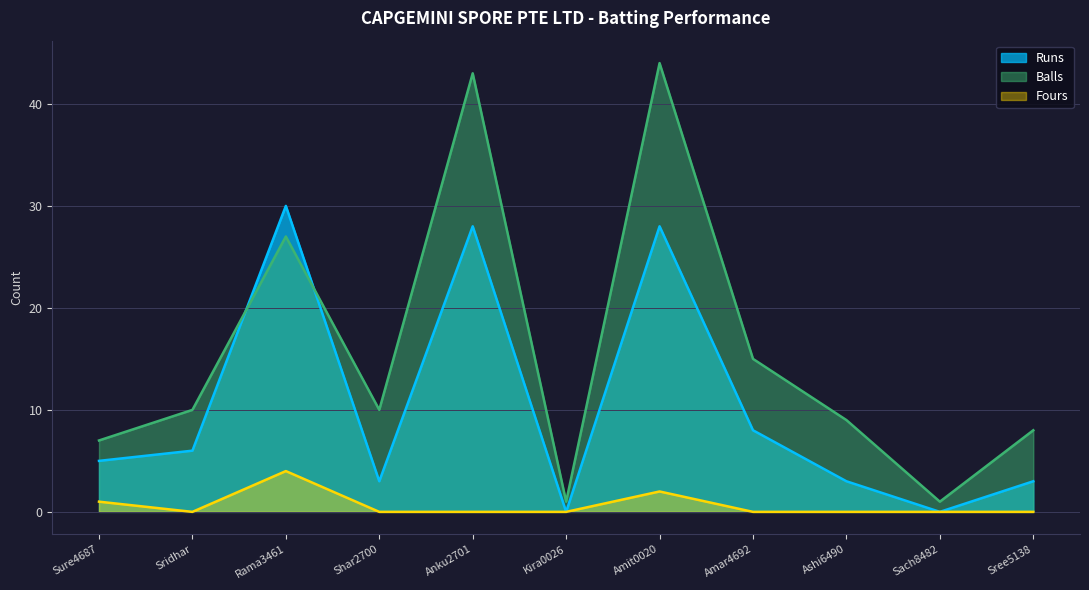

What is the highest value of the Runs series?

30